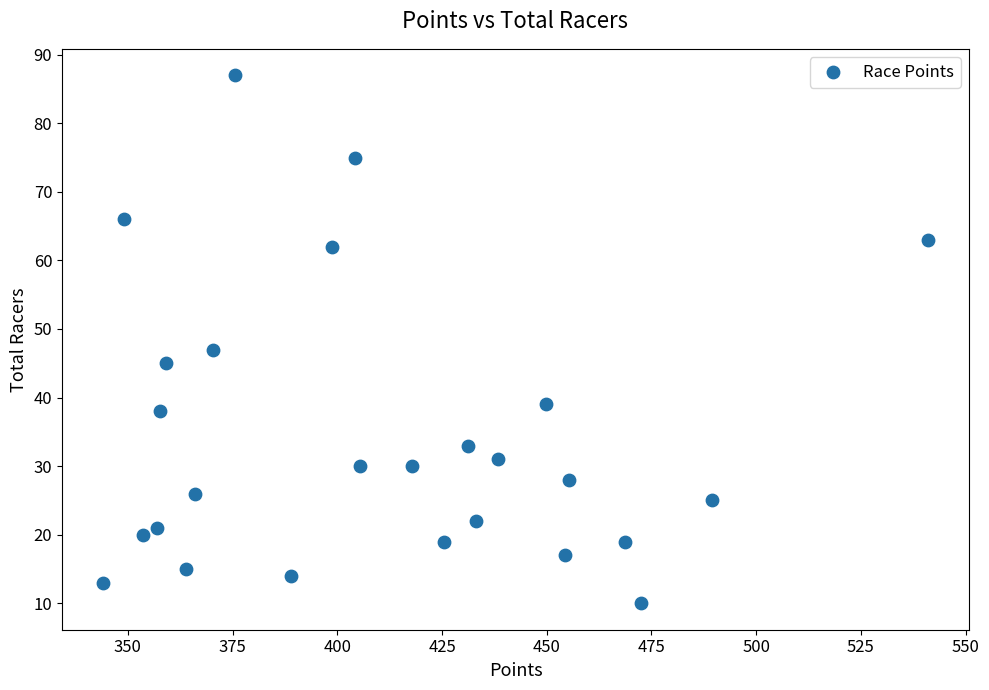

What is the range of Y values (max minus min)?

77